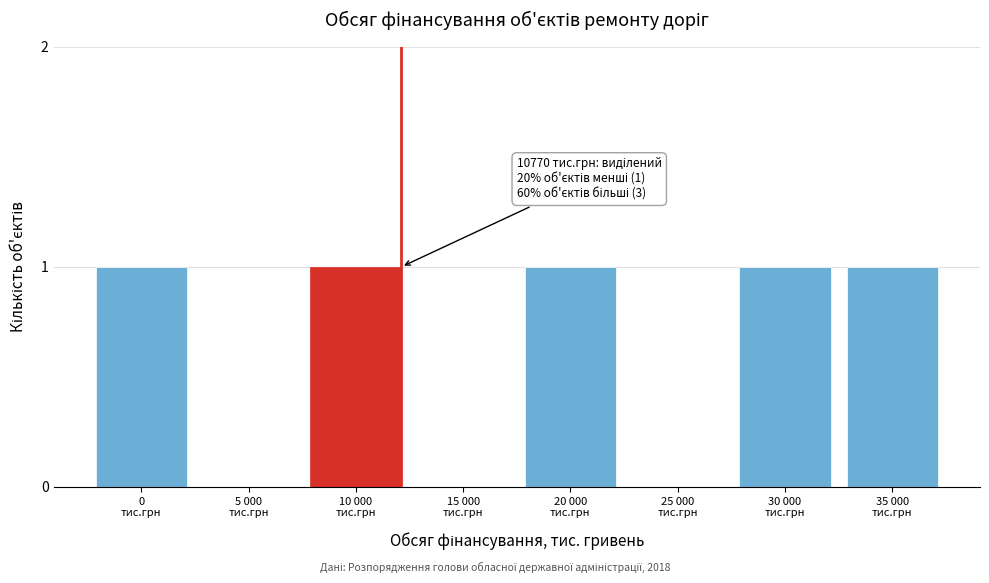

What is the sum of all values?

5